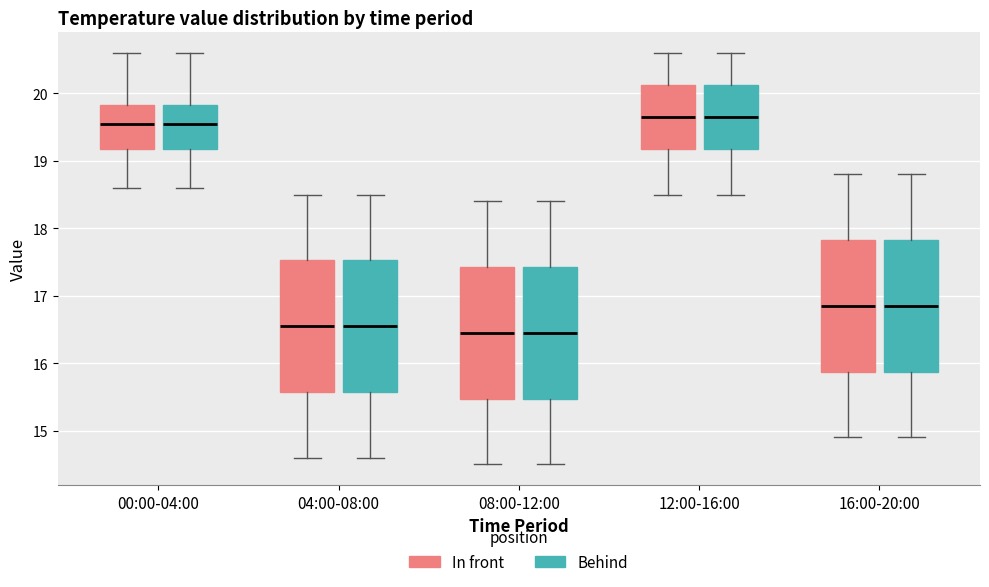

Where does the upper whisker of the box for 12:00-16:00 (In front) end on the y-axis? The values are not printed on the chart, so give them approximately, as read against the axis.

20.6